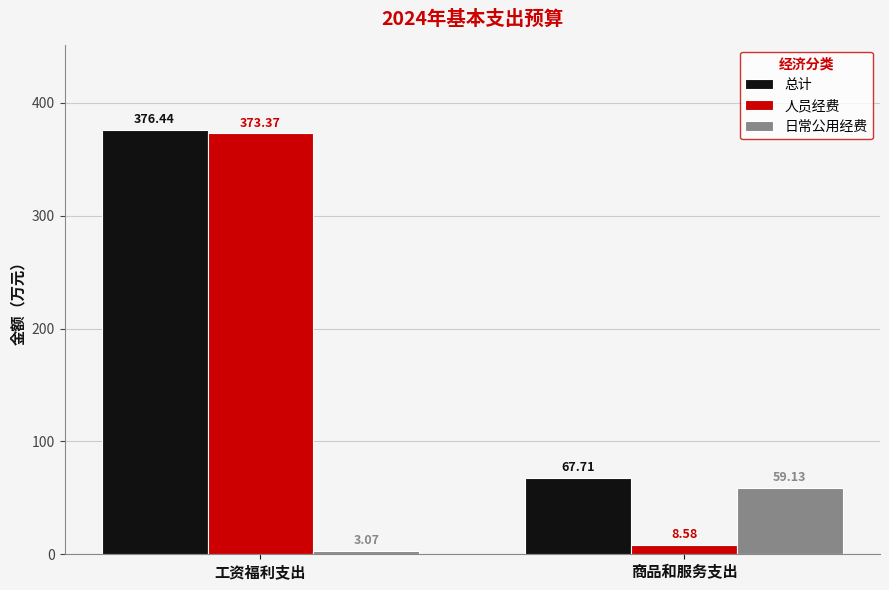

At which label is 总计 closest to 222?

商品和服务支出